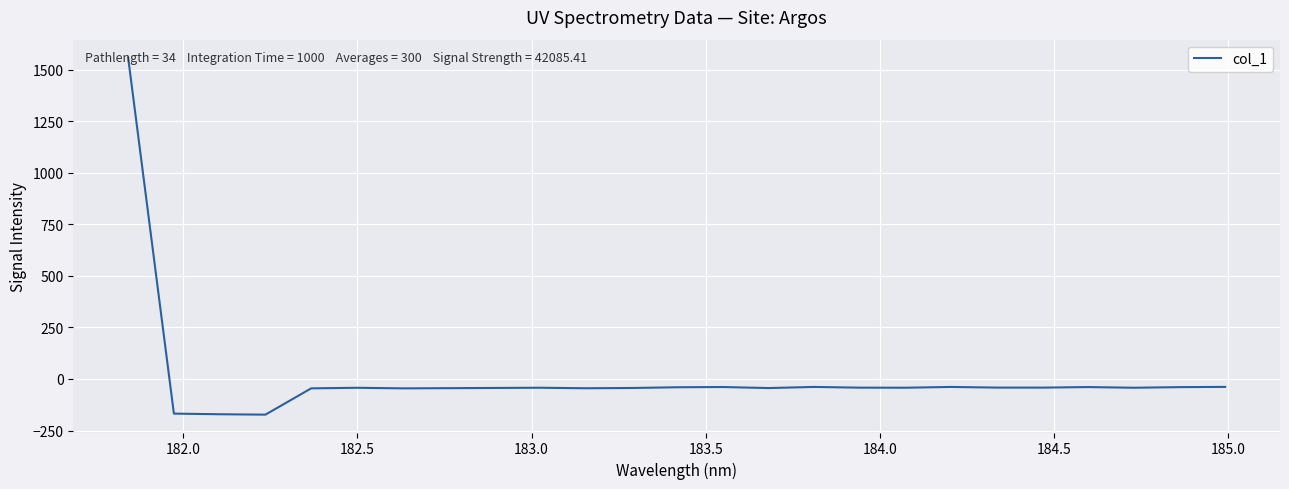

What is the minimum value shown in the chart?

-172.9